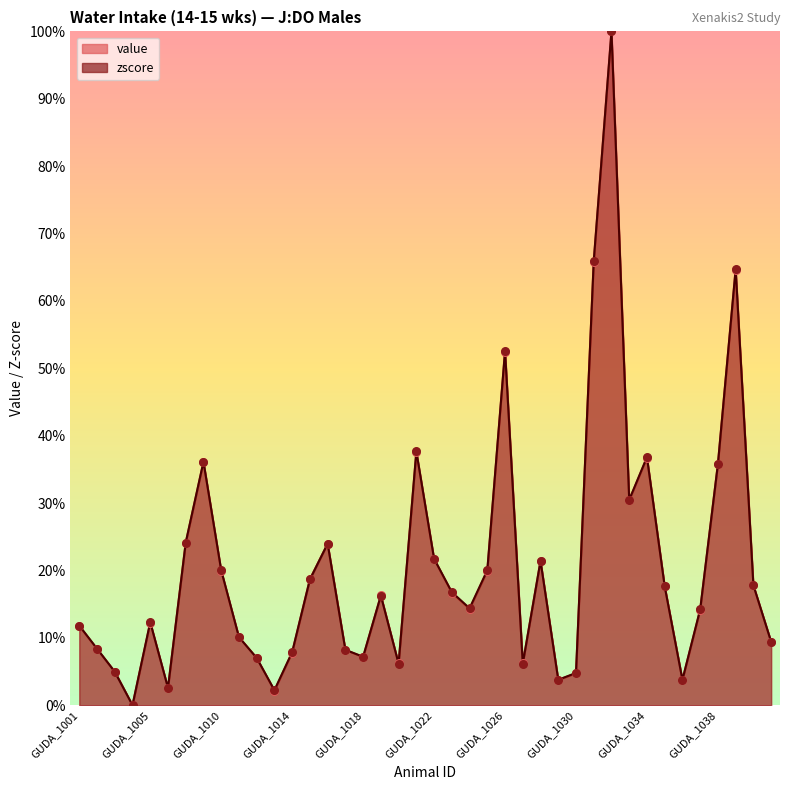

What is the total value across all series at GUDA_1026?

105.1